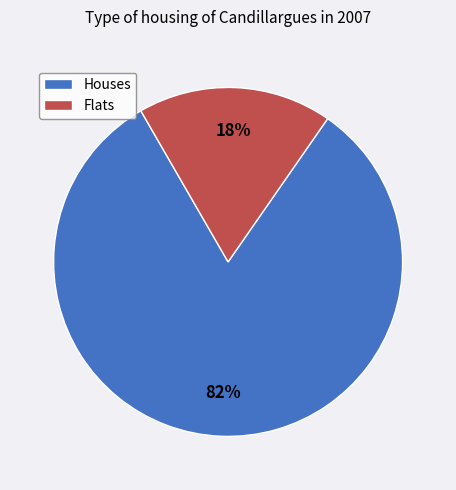

To the nearest percent, what portion does Flats represent?

18%